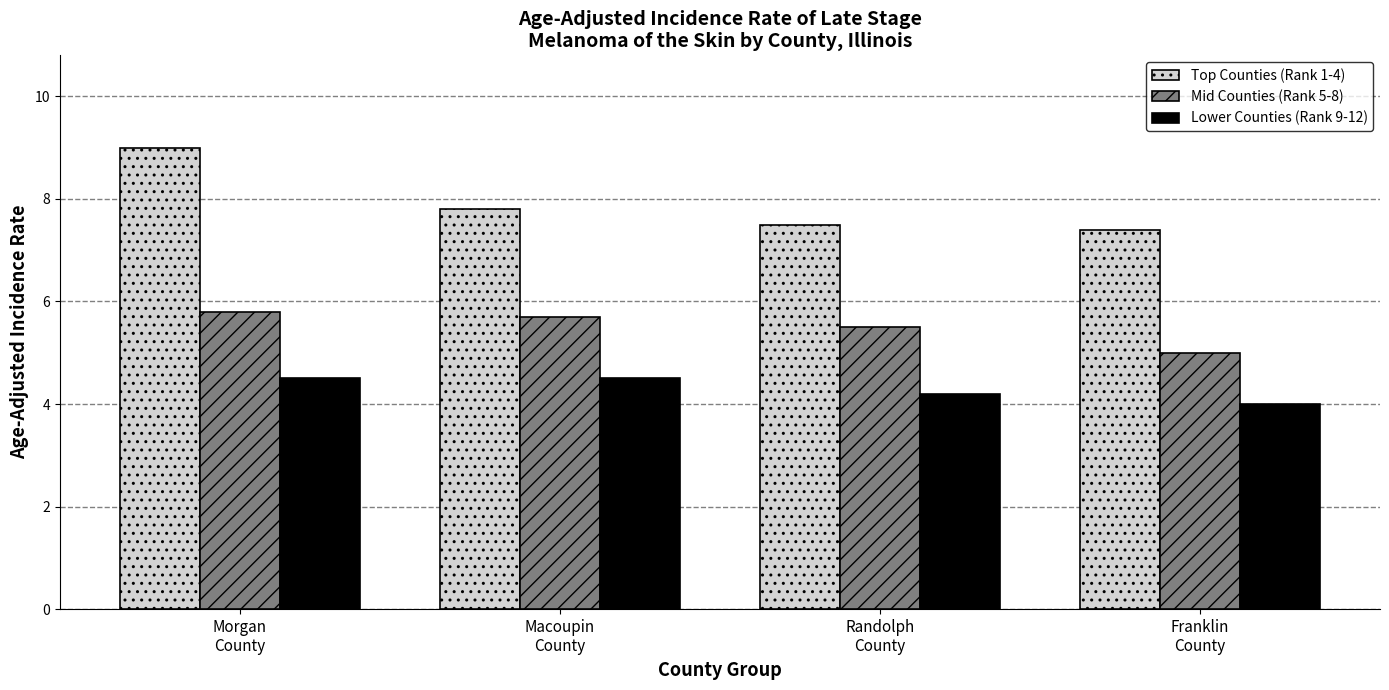

At which category is the sum across all series the highest?

Morgan
County